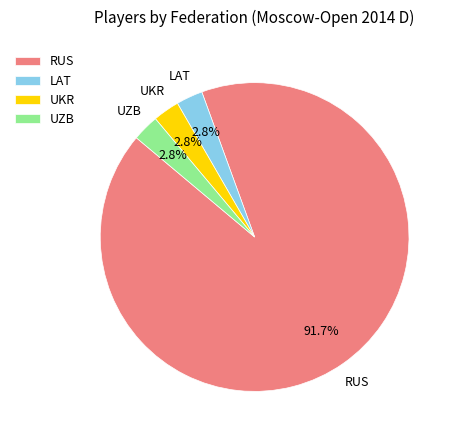

Combined, do RUS and LAT account for over 50%?

Yes